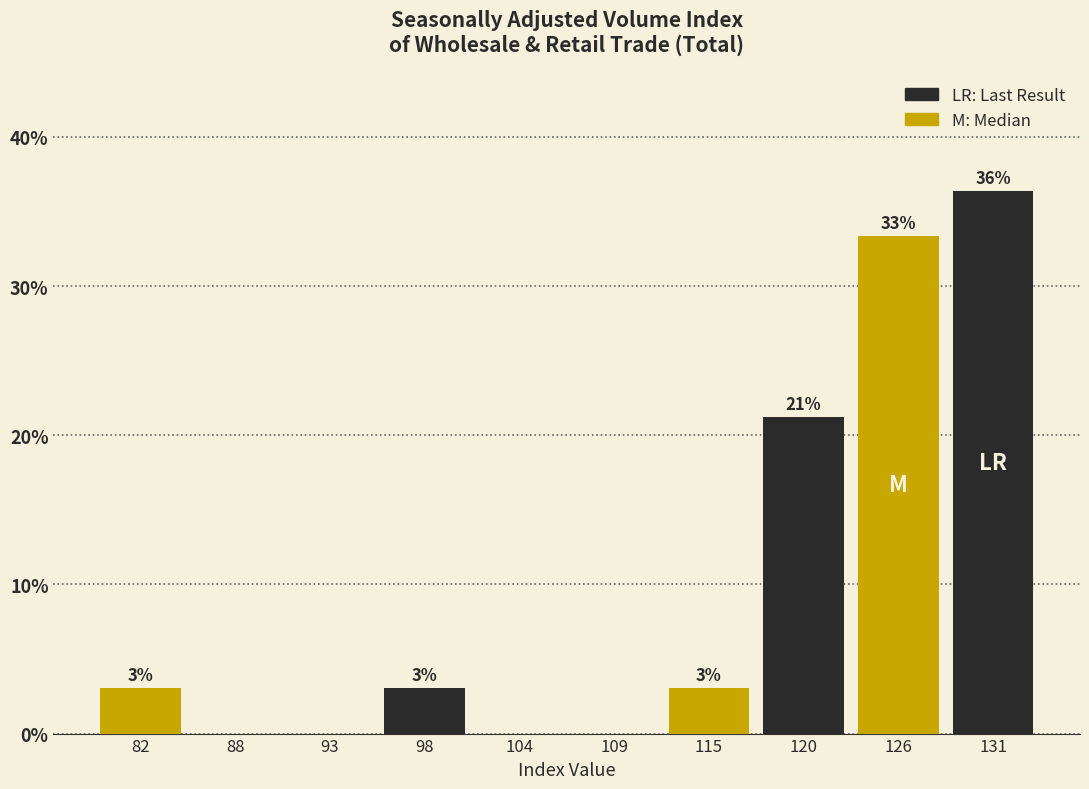

Which range on the x-axis has the tallest bar?

128 to 134